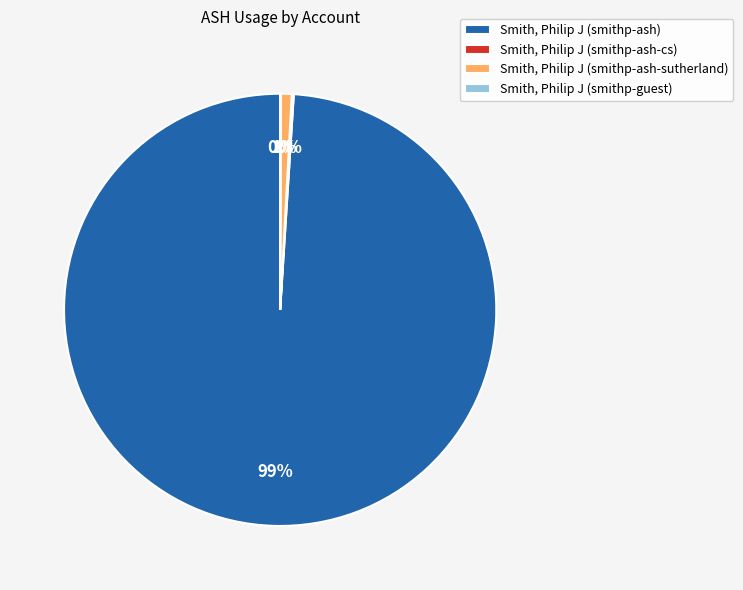

To the nearest percent, what is the average slice percentage?

25%